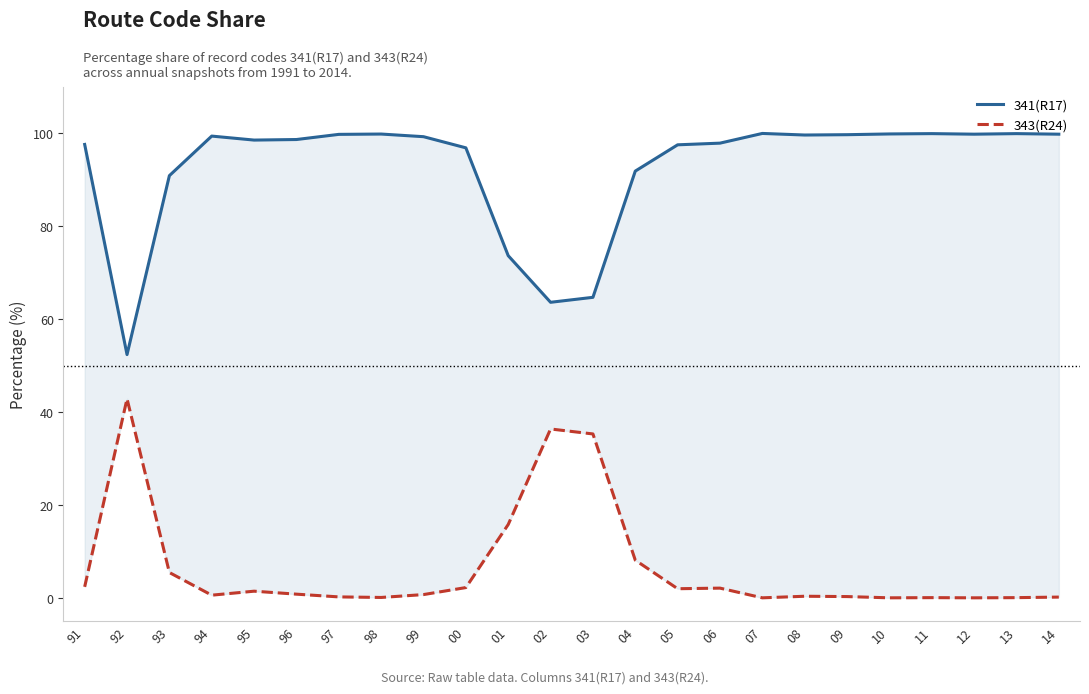

Rank the categories by 341(R17) value from highest to lowest.

07, 11, 13, 10, 98, 12, 14, 97, 09, 08, 94, 99, 96, 95, 06, 91, 05, 00, 04, 93, 01, 03, 02, 92